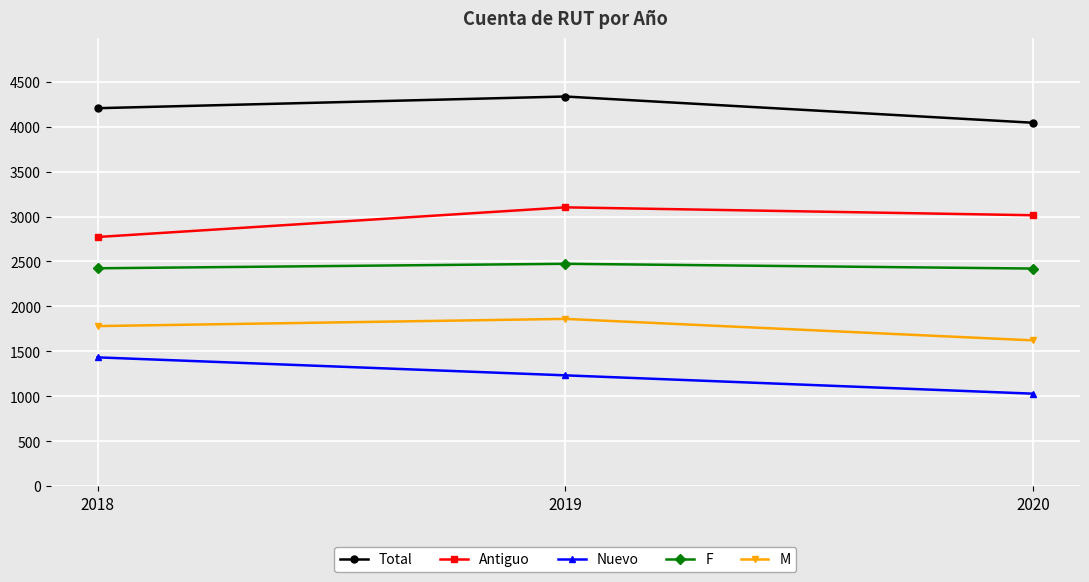

Which series has the largest total across all categories?

Total